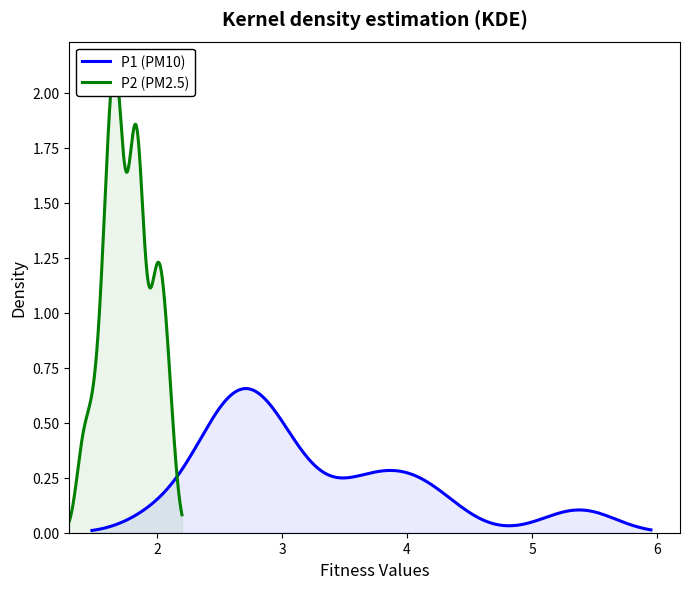

What is the average value of the P2 series?

1.8